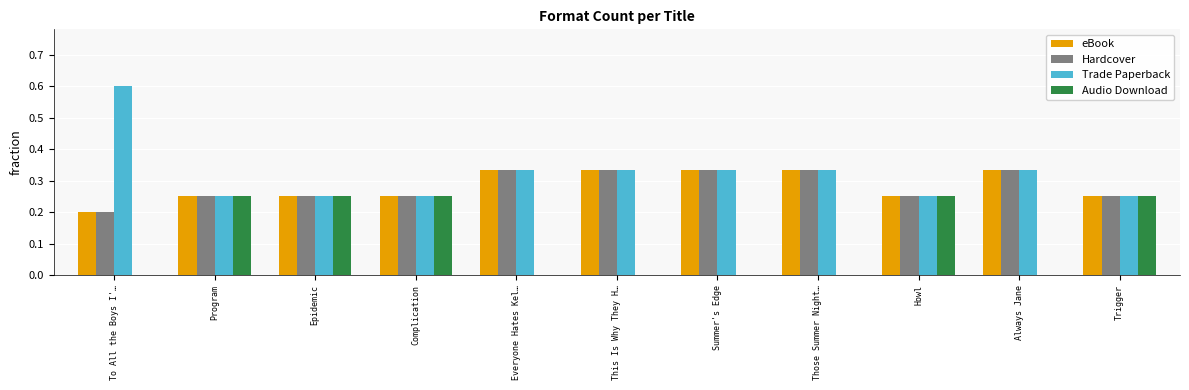

The Trade Paperback series shows 0.6 at Always Jane. True or false?

False